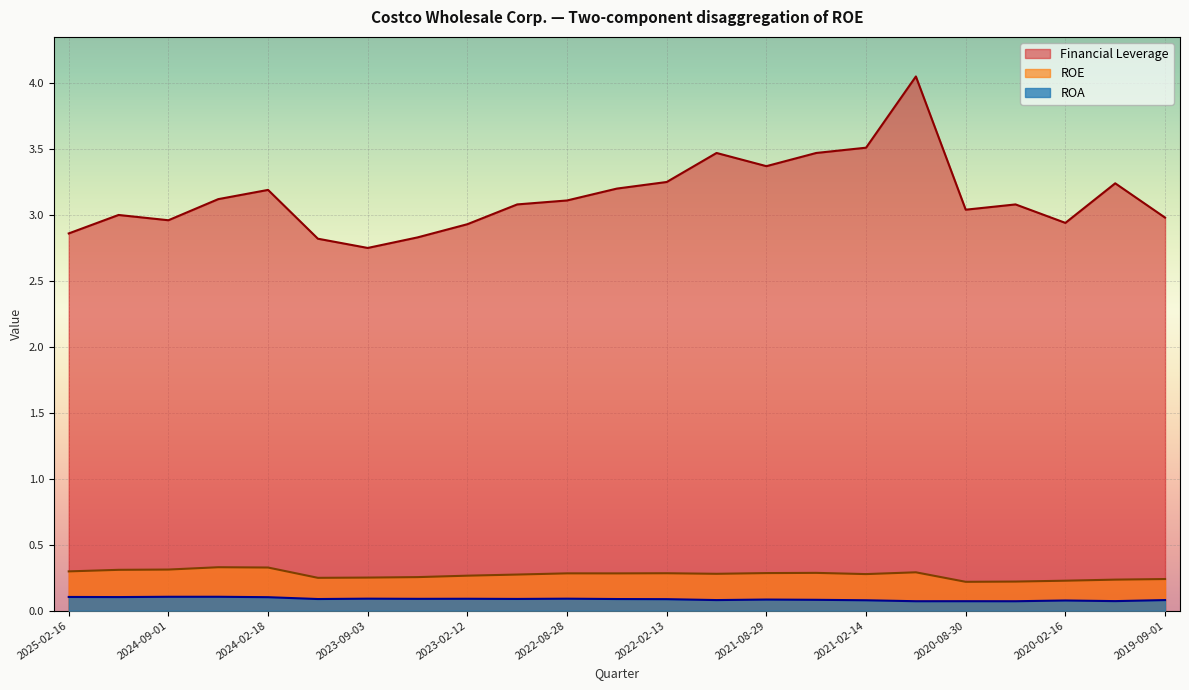

What is the maximum value for Financial Leverage?

4.0